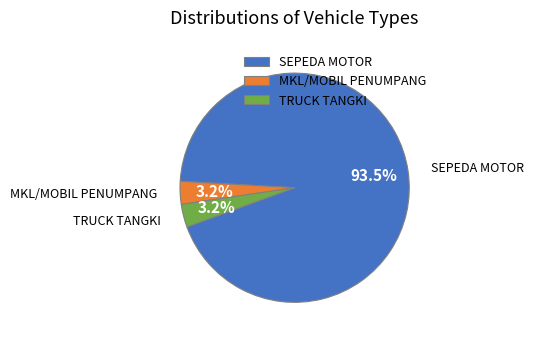

How many segments does this pie chart have?

3